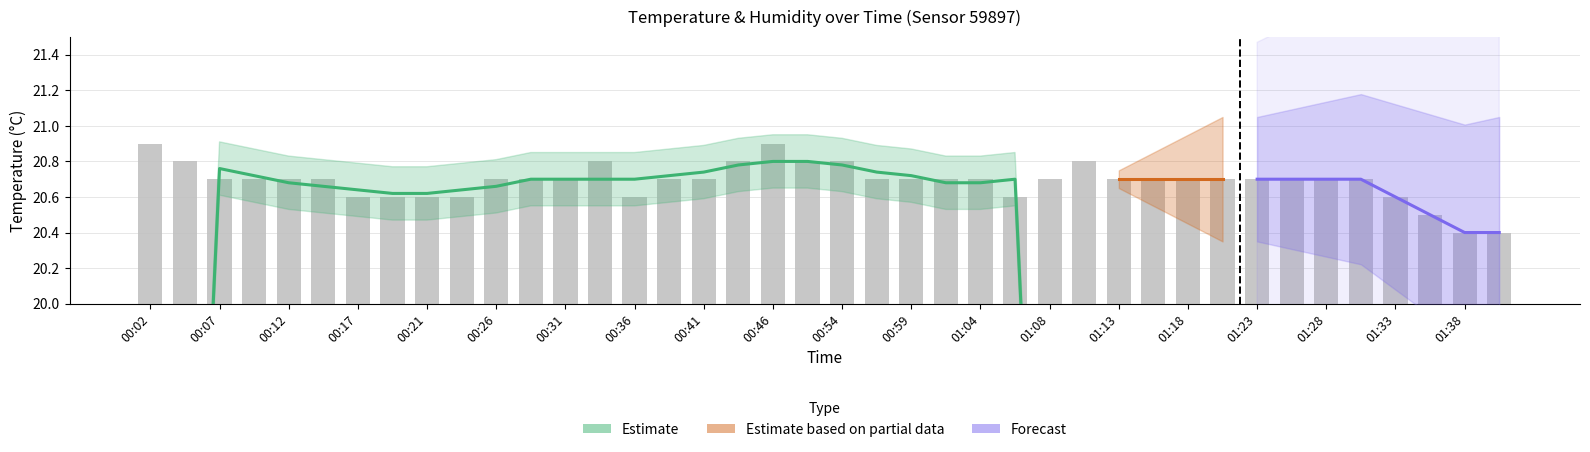

Reading right to left, transcribe all the data shown in this chart.

20.4	20.4	20.5	20.6	20.7	20.7	20.7	20.7	20.7	20.7	20.7	20.7	20.8	20.7	20.6	20.7	20.7	20.7	20.7	20.8	20.8	20.9	20.8	20.7	20.7	20.6	20.8	20.7	20.7	20.7	20.6	20.6	20.6	20.6	20.7	20.7	20.7	20.7	20.8	20.9